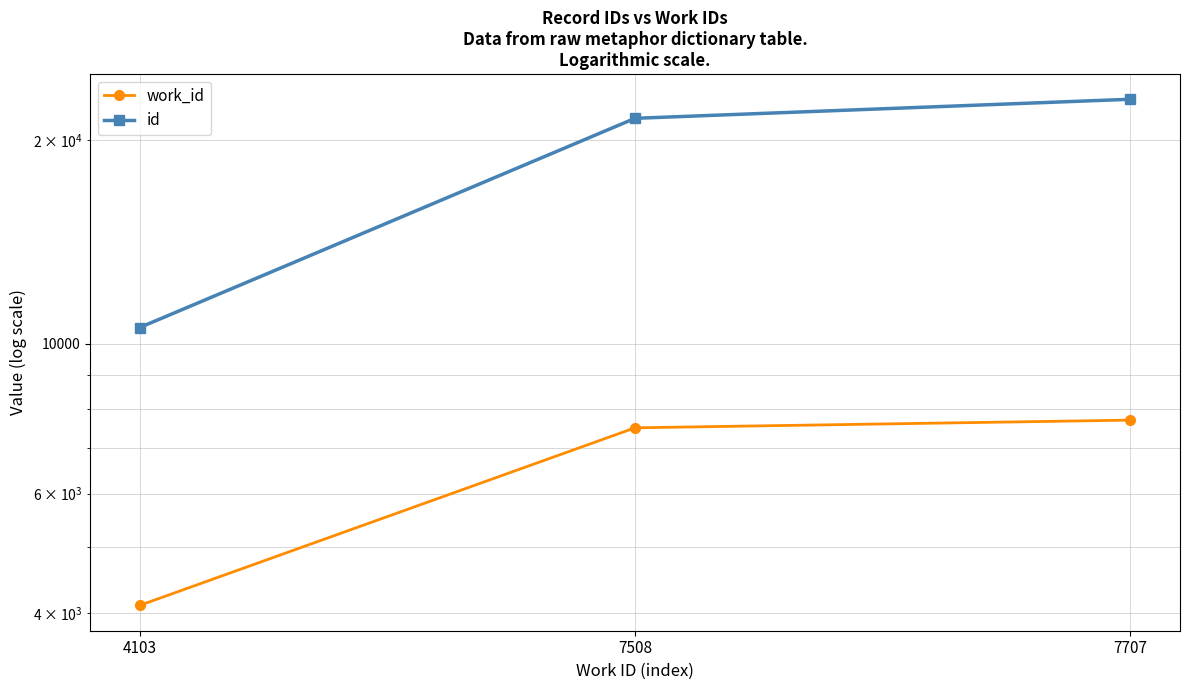

What is the value of the work_id point at the 2nd from the left?

7508